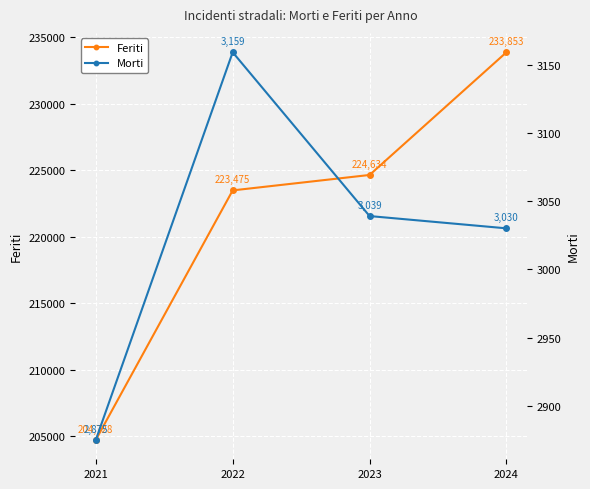

What is the greatest value displayed?

233853